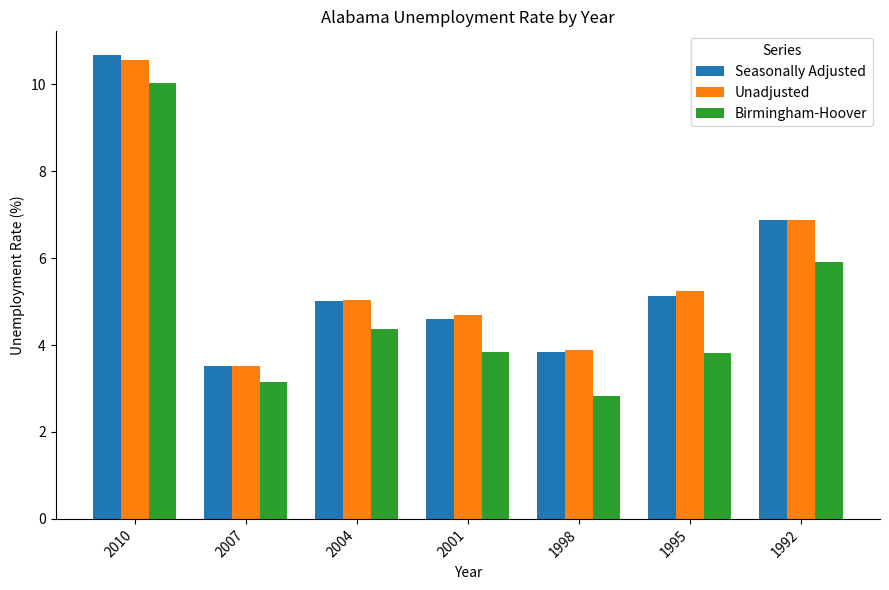

At which category does the chart reach its peak across all series?

2010